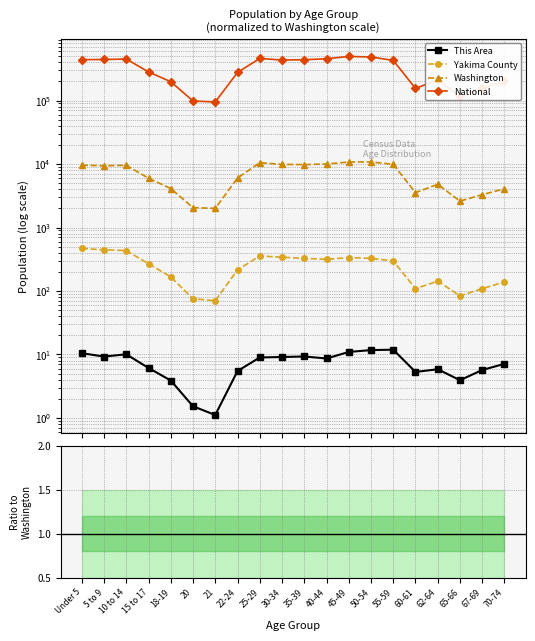

True or false: National and This Area cross at least once.

False